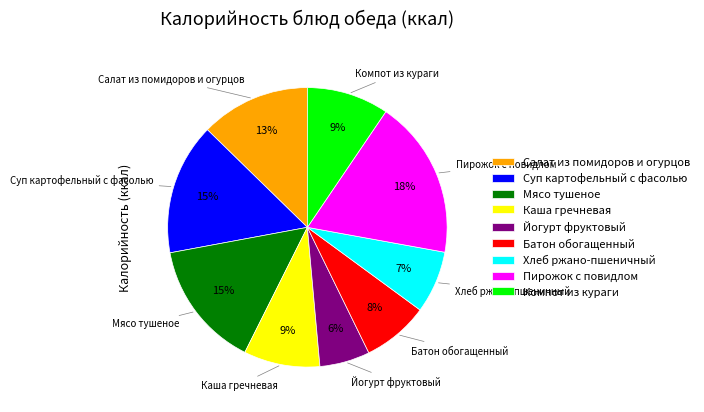

The Каша гречневая slice represents 21% of the pie. True or false?

False